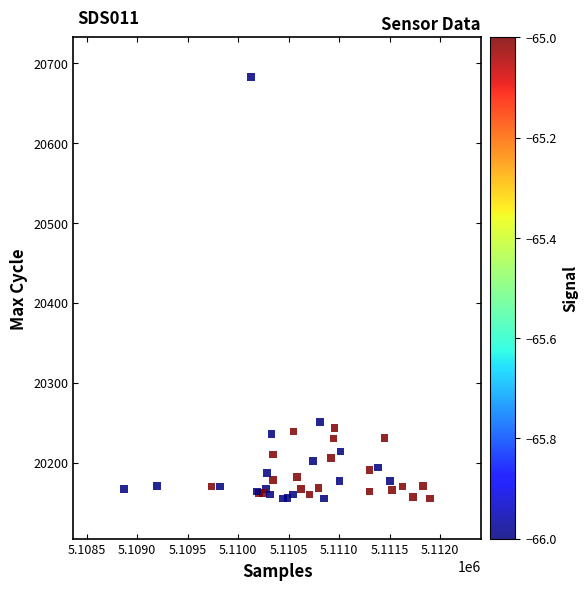

What Y value in the scatter plot is closest to 20418?

20251